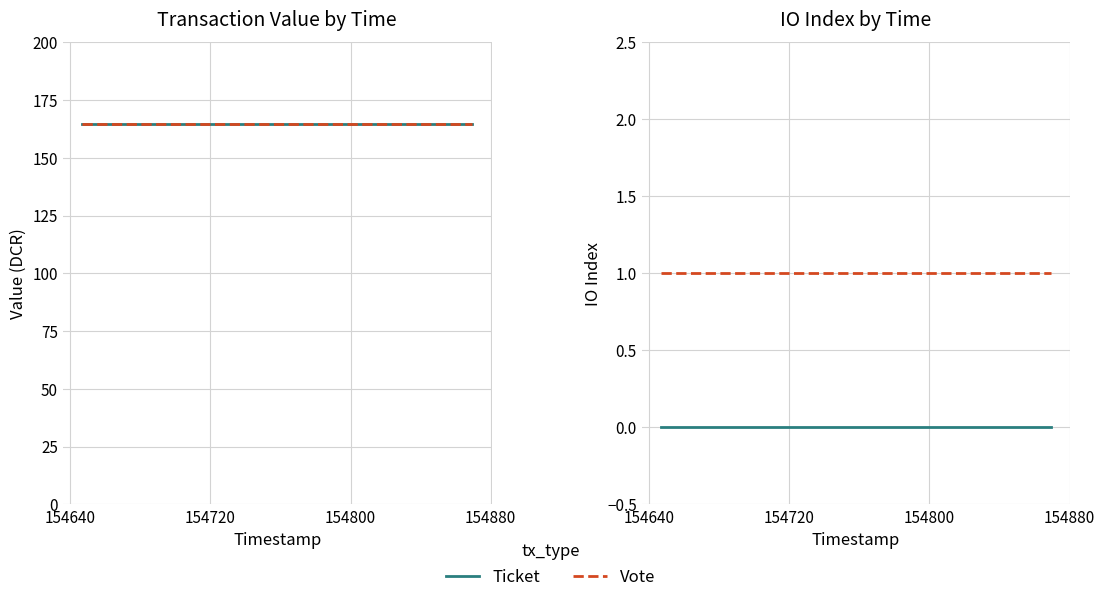

What are all the series names shown in the legend?

Ticket, Vote